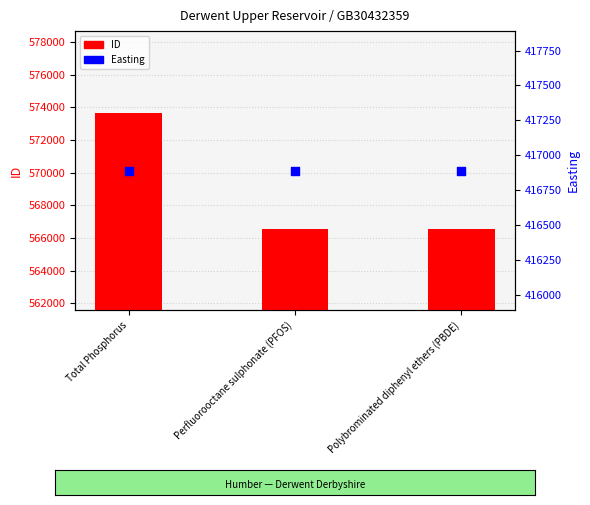

What are all the series names shown in the legend?

ID, Easting